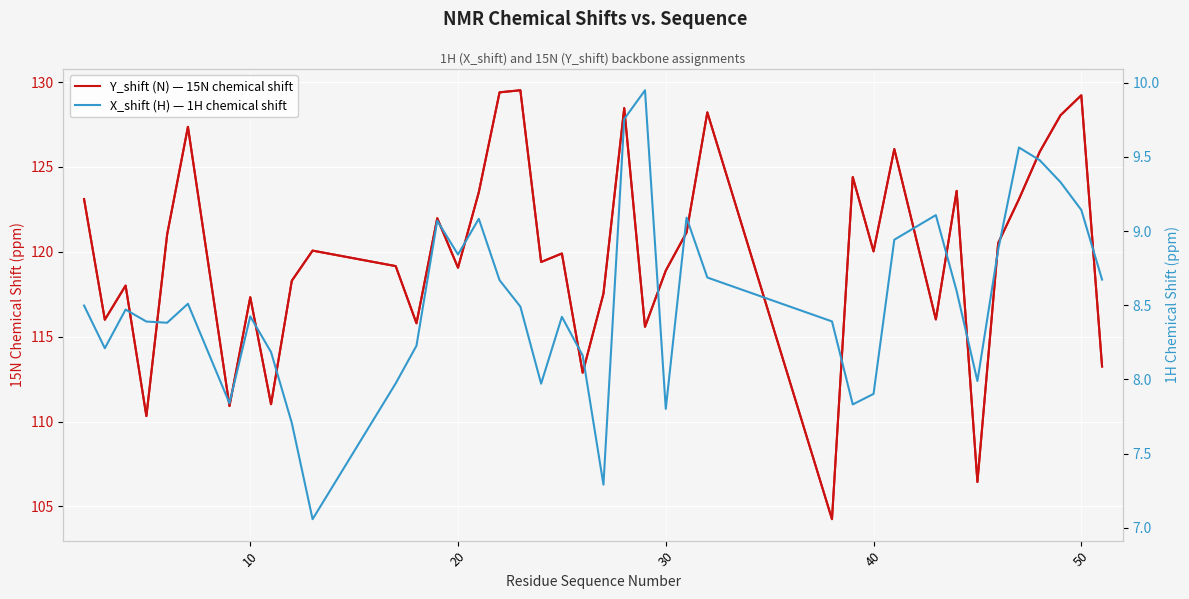

True or false: X_shift (H) — 1H chemical shift has a value of 15.4 at 36.

False